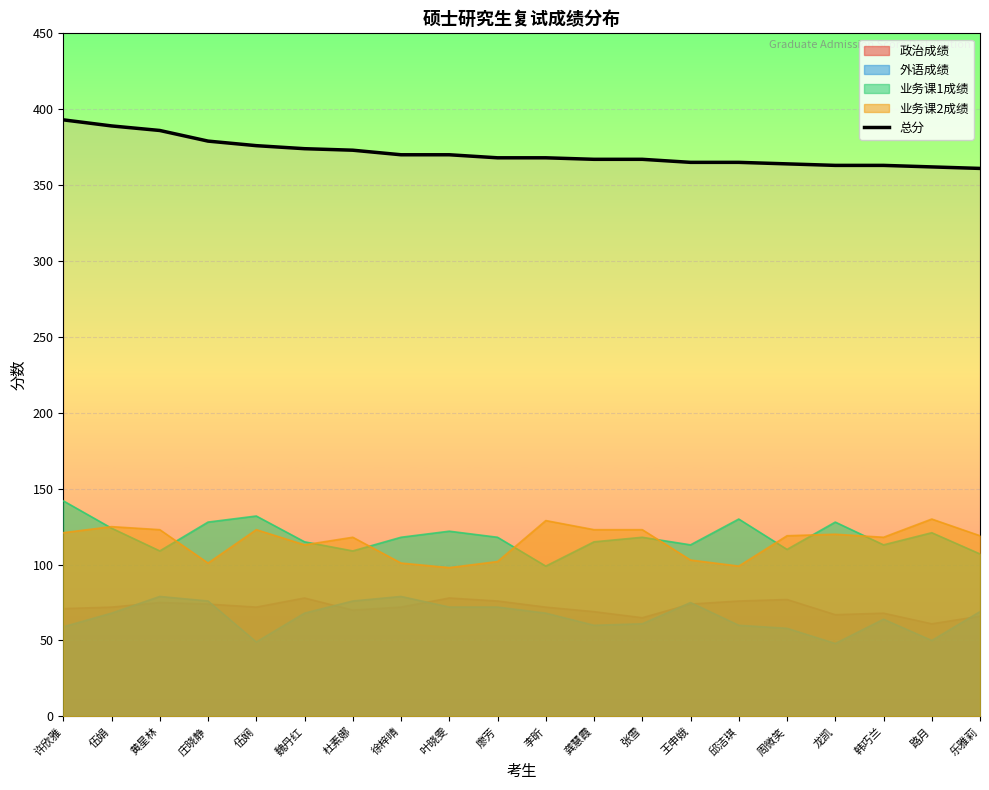

True or false: the data has more than 2 interior local peaks.

False